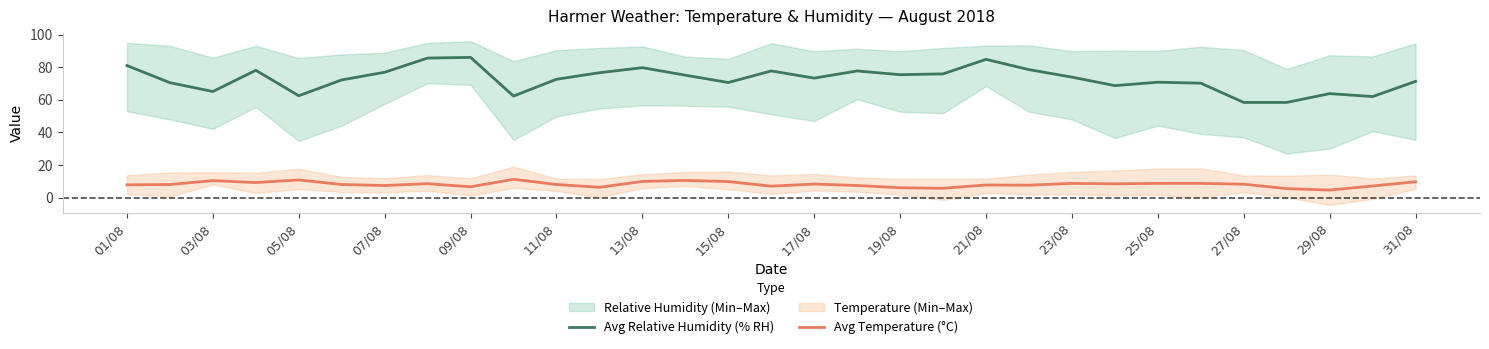

True or false: Avg Relative Humidity (% RH) and Avg Temperature (°C) cross at least once.

False